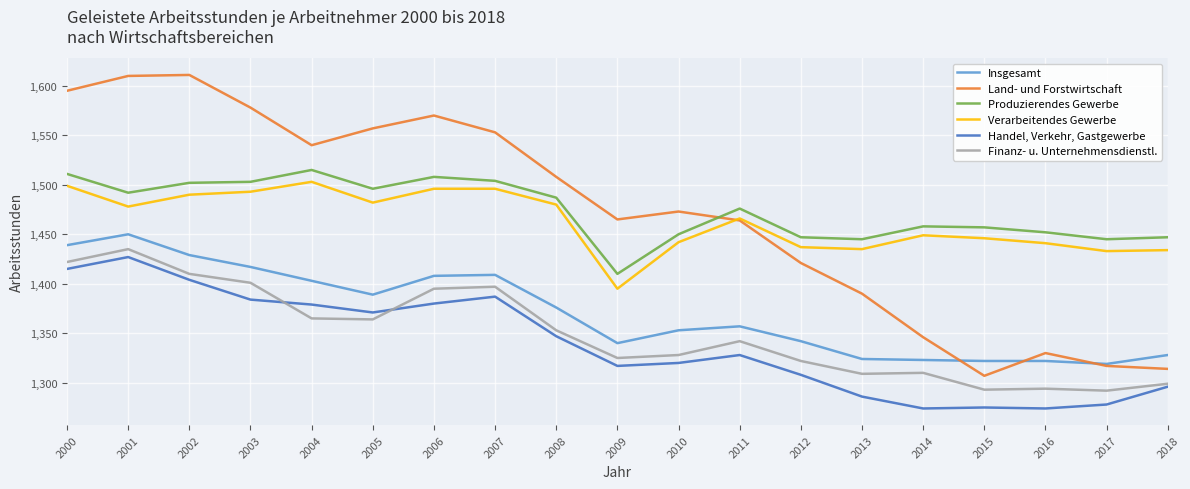

What is the difference between the highest and lowest values at 2017?

167